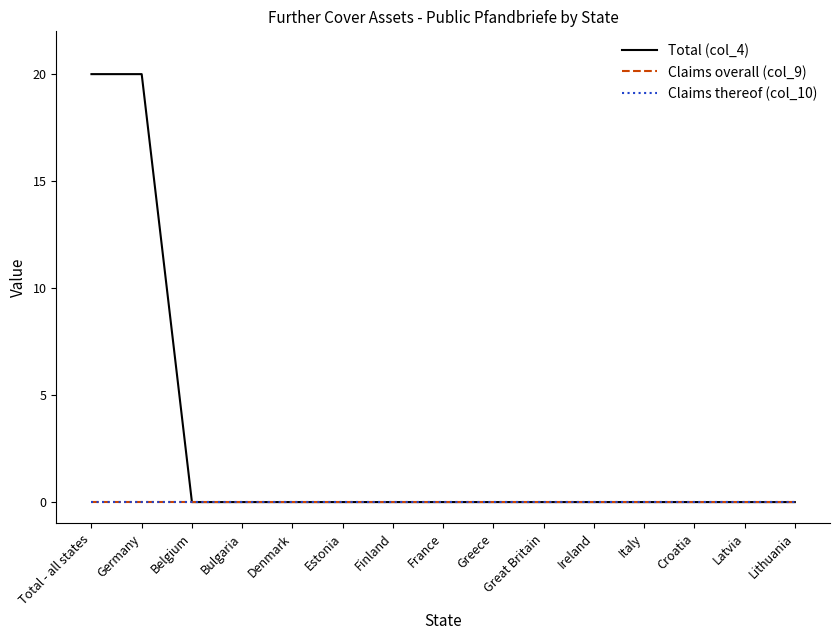

Does the chart have visible grid lines?

No